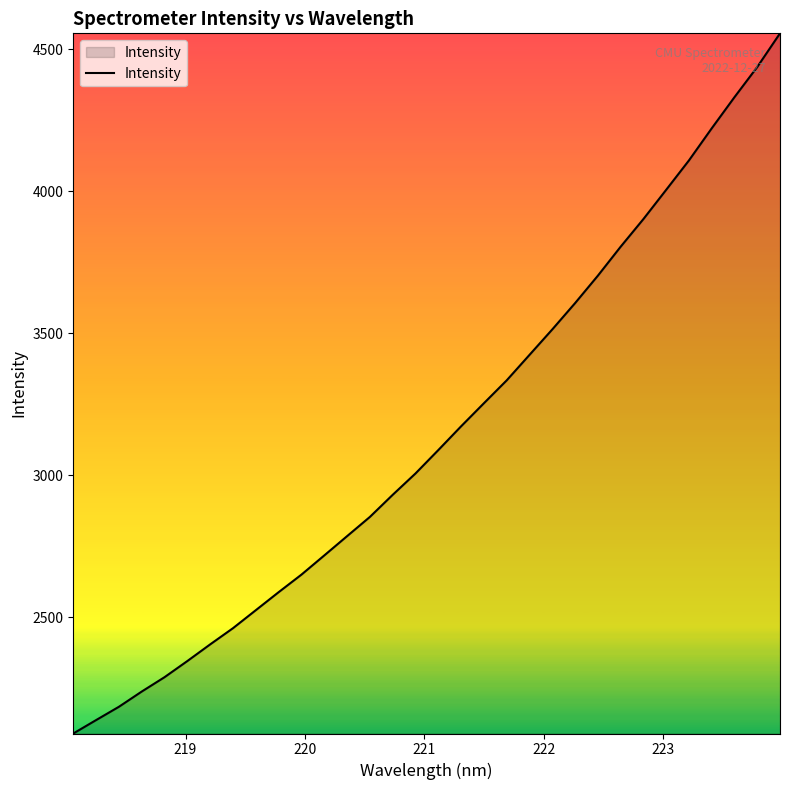

What is the smallest value displayed?

2090.1